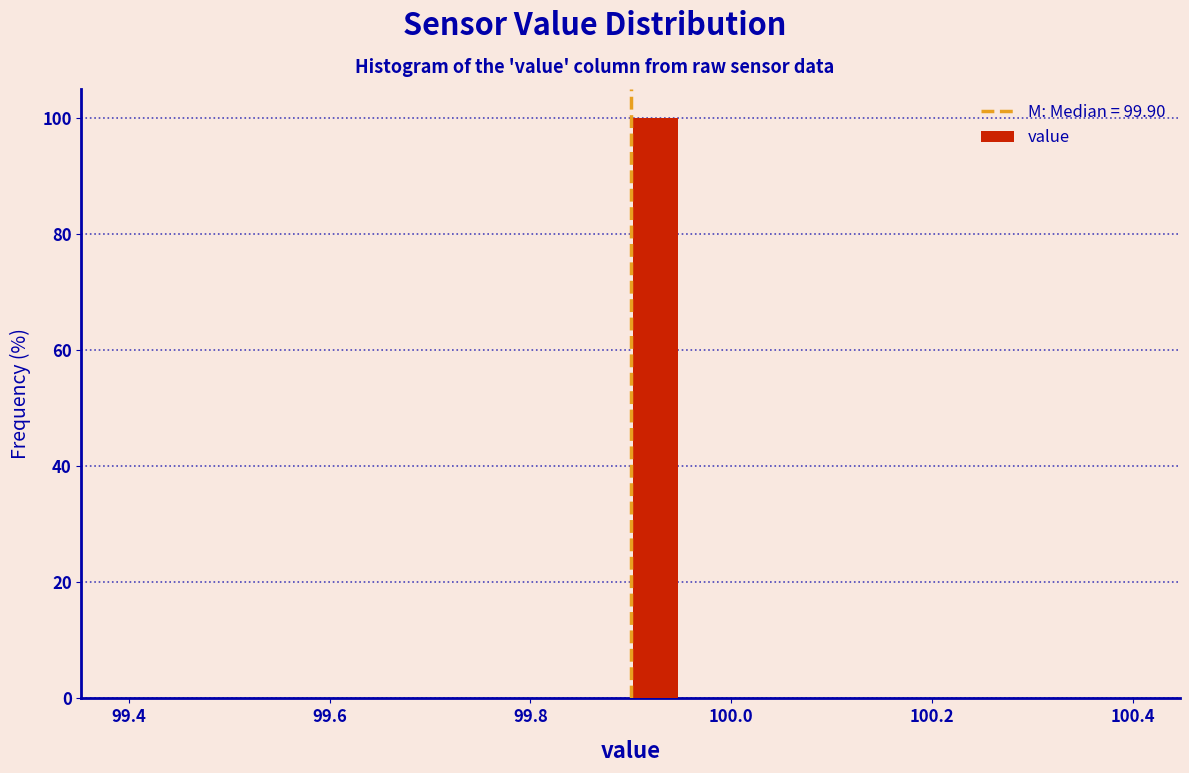

Around what value on the x-axis is the tallest bar? Give the approximate position of its centre, as read against the axis.

99.92